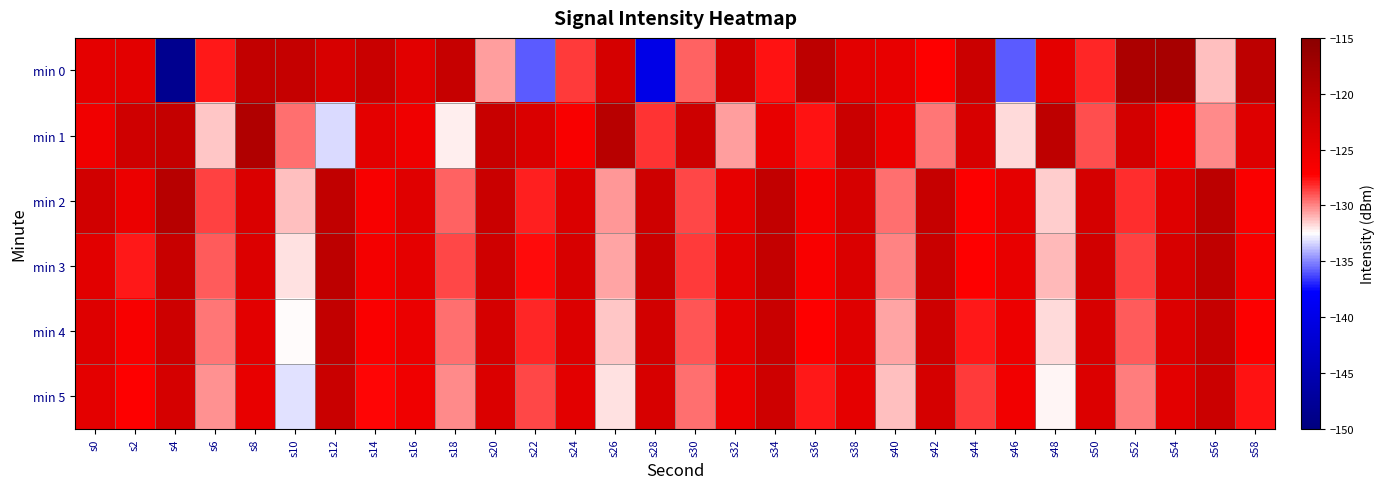

Reading right to left, transcribe all the data shown in this chart.

min 0: s58=-120.4	s56=-131.2	s54=-118.1	s52=-118.6	s50=-128.1	s48=-124.5	s46=-135.9	s44=-121.9	s42=-127.2	s40=-124.9	s38=-124.4	s36=-120.4	s34=-127.7	s32=-122.5	s30=-129.2	s28=-139.9	s26=-122.8	s24=-128.5	s22=-135.9	s20=-130.5	s18=-121.3	s16=-124.3	s14=-121.6	s12=-123.2	s10=-121.2	s8=-121.0	s6=-127.8	s4=-148.4	s2=-124.4	s0=-124.7
min 1: s58=-123.8	s56=-130.1	s54=-126.4	s52=-122.7	s50=-128.9	s48=-120.6	s46=-131.8	s44=-123.2	s42=-129.7	s40=-125.3	s38=-121.8	s36=-127.6	s34=-124.9	s32=-130.5	s30=-122.1	s28=-128.3	s26=-119.8	s24=-126.7	s22=-123.4	s20=-121.5	s18=-132.1	s16=-125.8	s14=-124.6	s12=-133.3	s10=-129.6	s8=-119.0	s6=-131.4	s4=-121.1	s2=-122.3	s0=-125.9
min 2: s58=-126.8	s56=-120.3	s54=-123.9	s52=-128.2	s50=-122.8	s48=-131.5	s46=-124.7	s44=-127.1	s42=-121.4	s40=-129.6	s38=-123.0	s36=-126.3	s34=-120.9	s32=-124.8	s30=-128.7	s28=-122.2	s26=-130.4	s24=-123.6	s22=-127.9	s20=-121.7	s18=-129.3	s16=-124.1	s14=-126.5	s12=-120.8	s10=-131.2	s8=-123.4	s6=-128.6	s4=-119.7	s2=-125.3	s0=-122.5
min 3: s58=-126.5	s56=-120.7	s54=-123.2	s52=-128.6	s50=-122.5	s48=-131.1	s46=-124.9	s44=-127.3	s42=-121.6	s40=-130.0	s38=-123.4	s36=-126.7	s34=-121.1	s32=-124.3	s30=-128.4	s28=-121.9	s26=-130.7	s24=-123.1	s22=-127.5	s20=-122.3	s18=-128.8	s16=-124.6	s14=-126.1	s12=-120.4	s10=-131.9	s8=-123.7	s6=-129.1	s4=-121.5	s2=-127.8	s0=-124.2
min 4: s58=-127.1	s56=-121.3	s54=-123.7	s52=-129.2	s50=-123.1	s48=-131.7	s46=-125.4	s44=-127.8	s42=-122.2	s40=-130.6	s38=-124.0	s36=-127.2	s34=-121.6	s32=-124.7	s30=-129.0	s28=-122.6	s26=-131.3	s24=-123.7	s22=-128.1	s20=-122.9	s18=-129.5	s16=-125.2	s14=-126.8	s12=-121.0	s10=-132.5	s8=-124.3	s6=-129.7	s4=-122.1	s2=-126.5	s0=-123.8
min 5: s58=-127.7	s56=-121.9	s54=-124.3	s52=-129.8	s50=-123.7	s48=-132.3	s46=-126.0	s44=-128.4	s42=-122.8	s40=-131.2	s38=-124.6	s36=-127.8	s34=-122.2	s32=-125.3	s30=-129.6	s28=-123.2	s26=-131.9	s24=-124.3	s22=-128.7	s20=-123.5	s18=-130.1	s16=-125.8	s14=-127.4	s12=-121.6	s10=-133.1	s8=-124.9	s6=-130.3	s4=-122.8	s2=-127.2	s0=-124.5